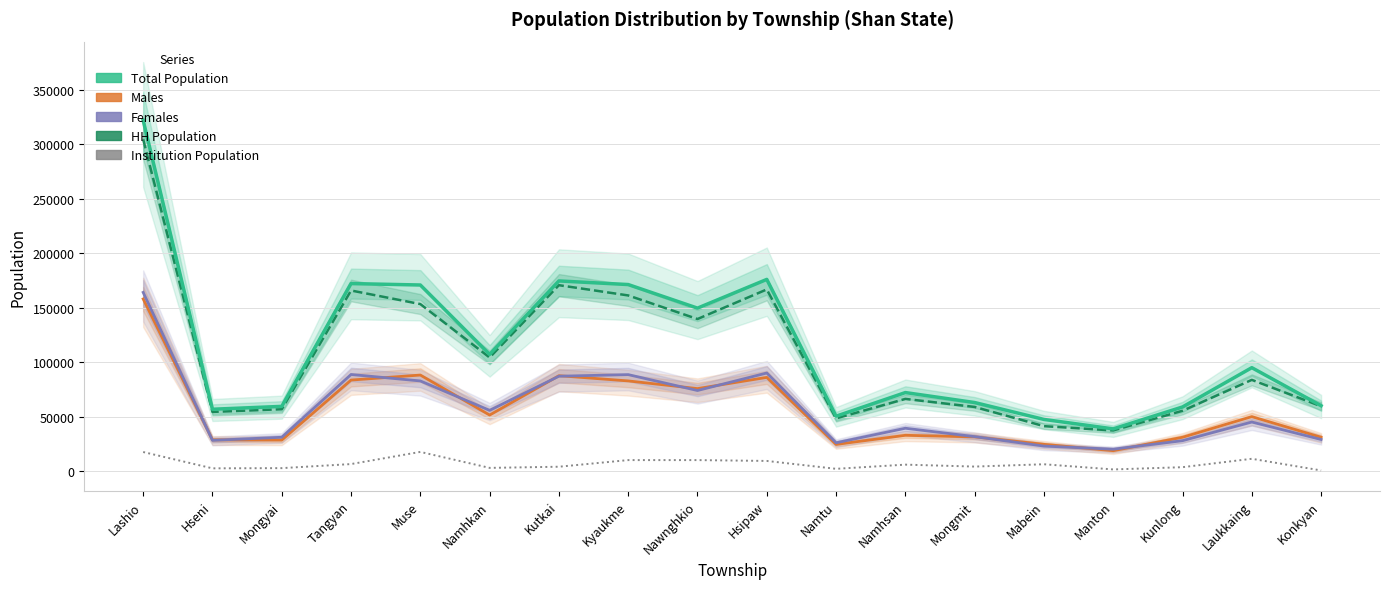

True or false: Males has a value of 18633 at Manton.

True